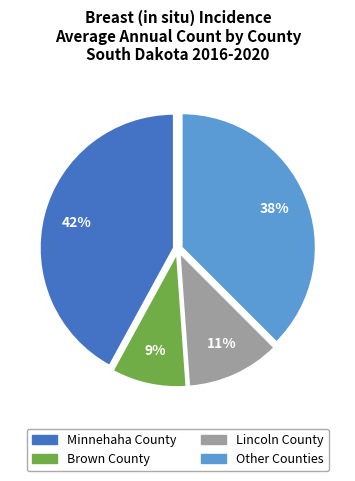

Is there a majority slice in this chart?

No